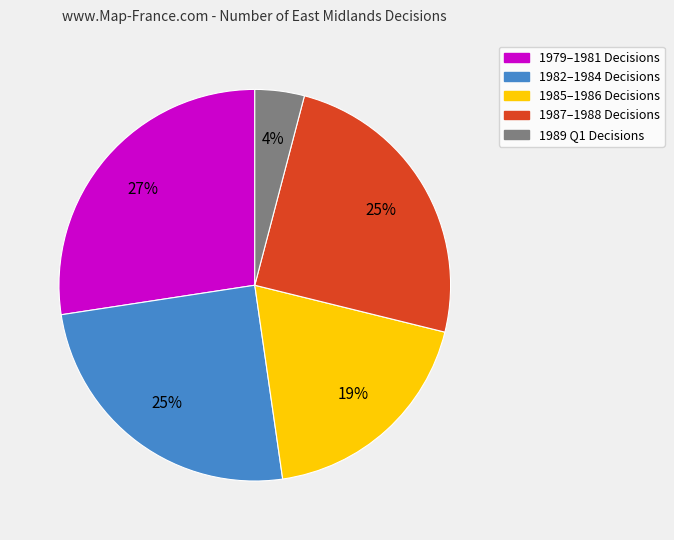

To the nearest percent, what is the difference between the 1985–1986 Decisions and 1982–1984 Decisions slice percentages?

6%